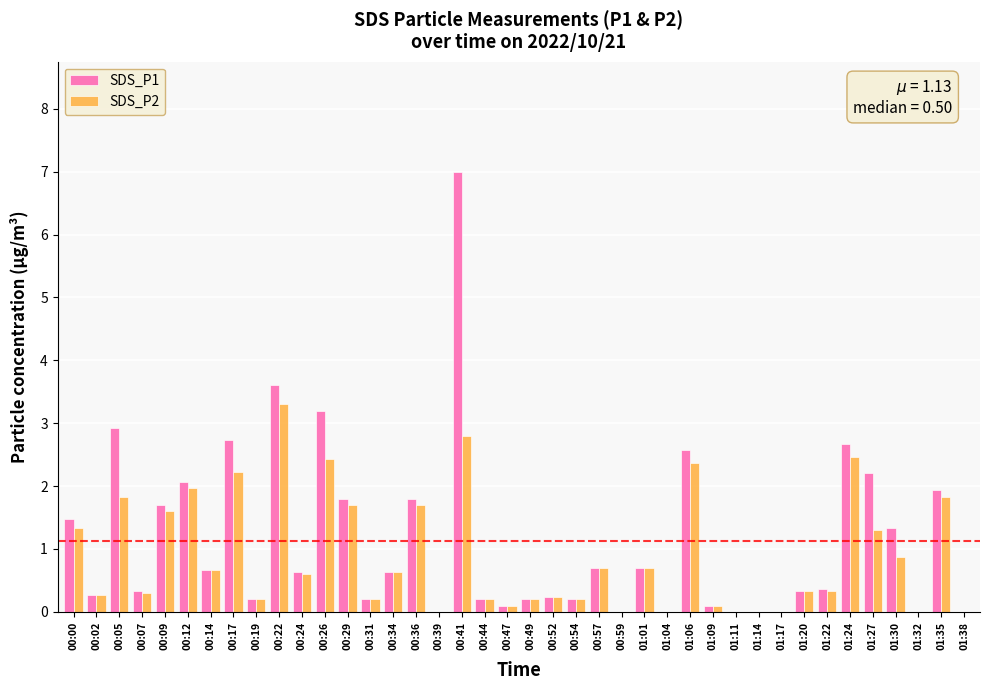

What is the sum of all SDS_P1 values?

45.1